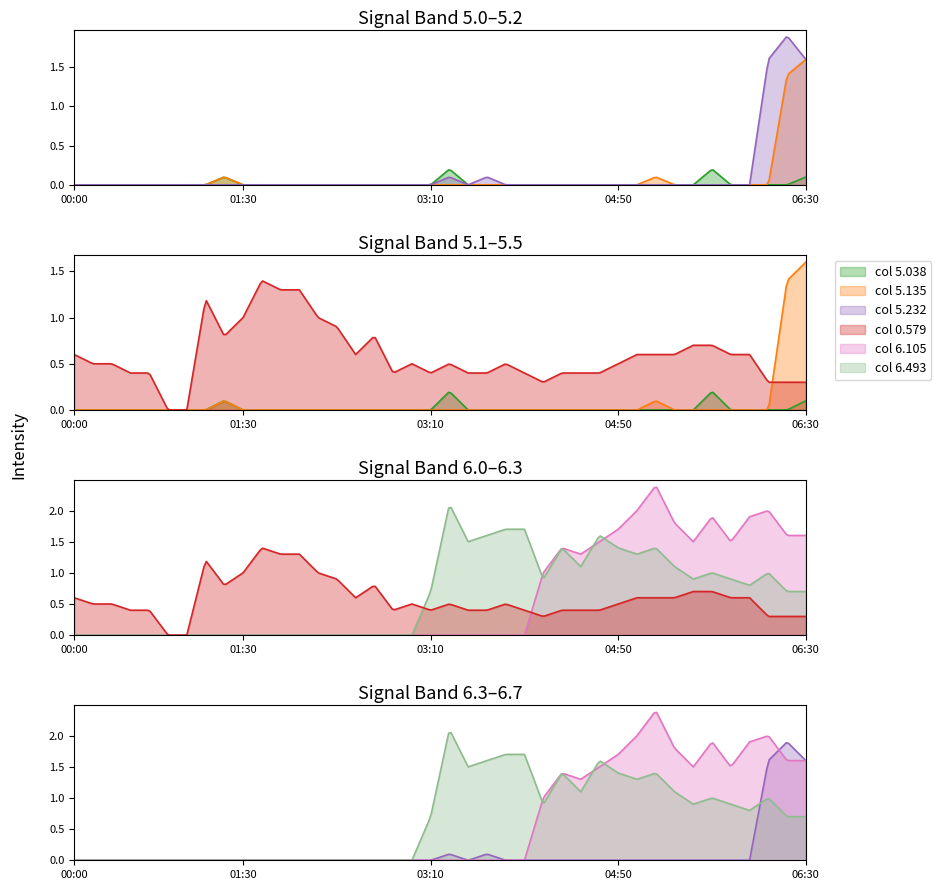

What is the difference between the highest and lowest values at 03:00?

0.5